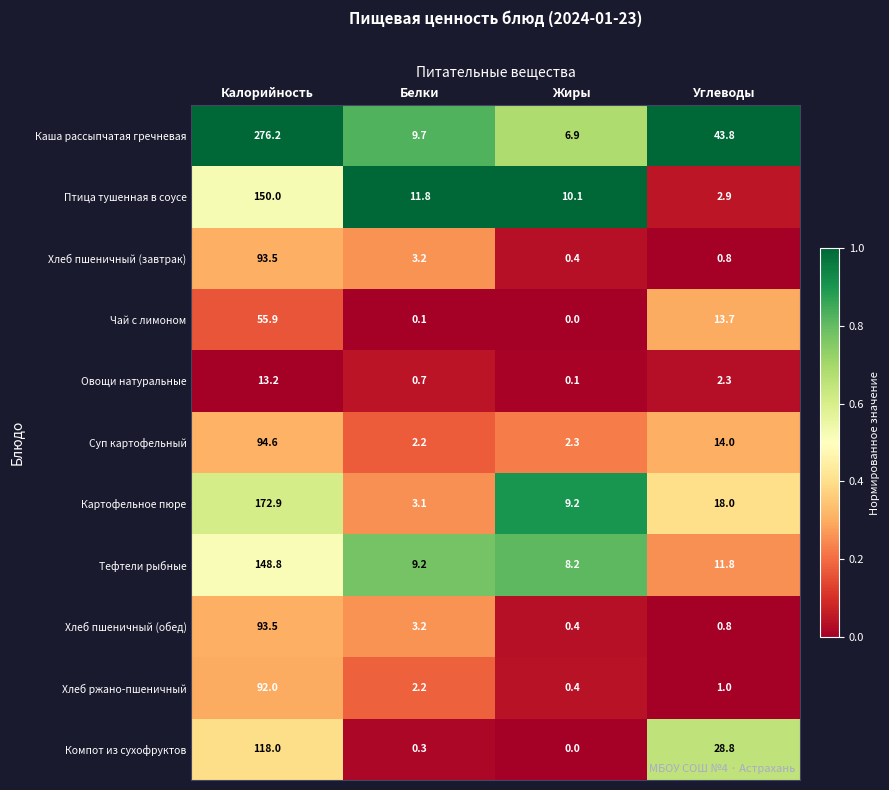

How many categories are shown in the chart?

4